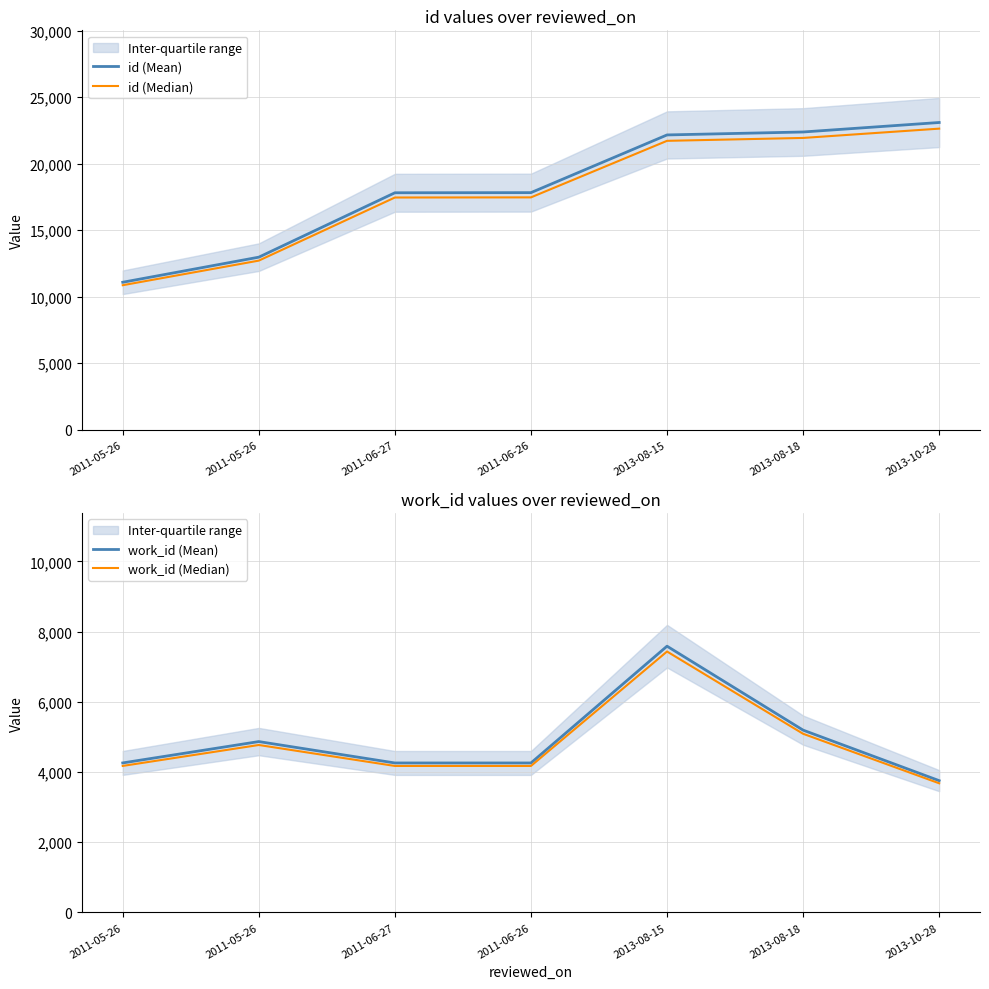

In work_id (Mean), how many points are higher than both neighbors (excluding endpoints)?

2